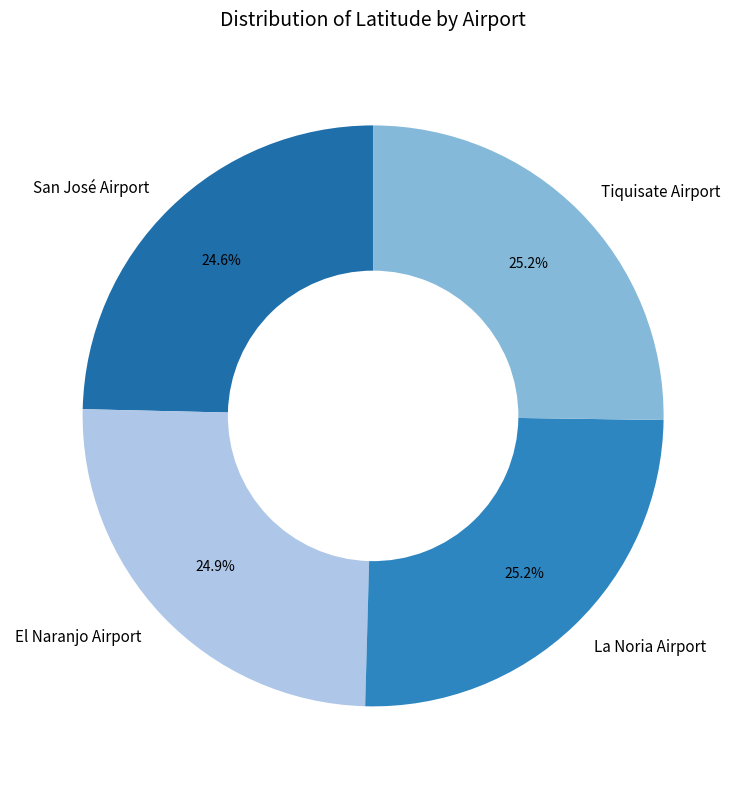

Does any single category account for the majority?

No